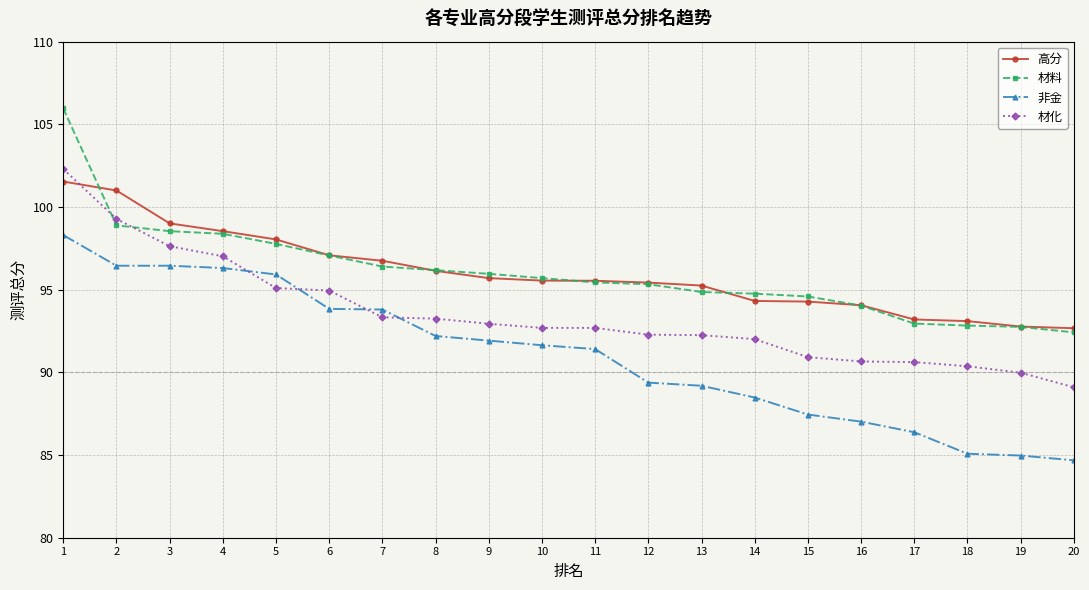

What is the minimum value shown in the chart?

84.7